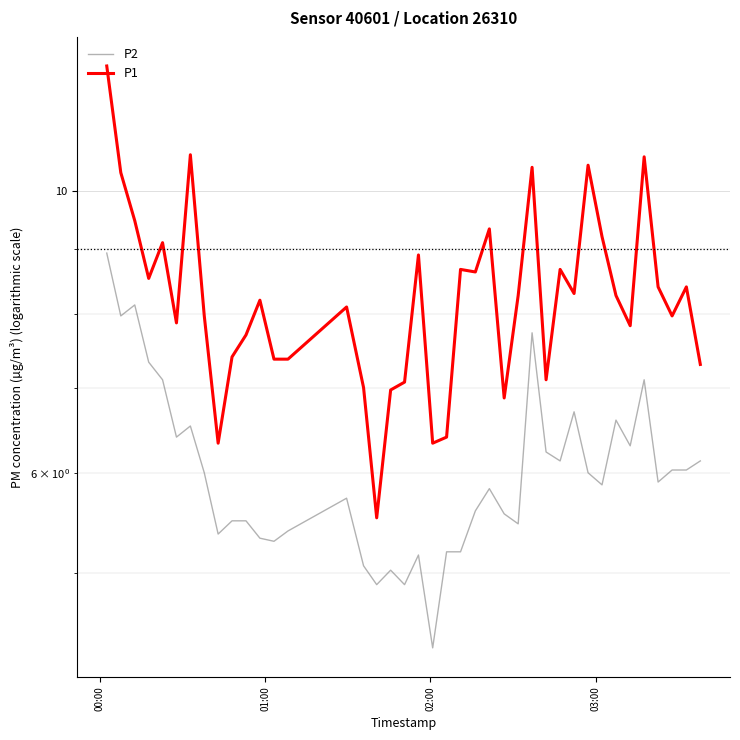

Reading left to right, list all the values displayed in this chart.

P2: 8.9	8.0	8.1	7.3	7.1	6.4	6.5	6.0	5.4	5.5	5.5	5.3	5.3	5.4	5.7	5.1	4.9	5.0	4.9	5.2	4.4	5.2	5.2	5.6	5.8	5.6	5.5	7.7	6.2	6.1	6.7	6.0	5.9	6.6	6.3	7.1	5.9	6.0	6.0	6.1
P1: 12.5	10.3	9.5	8.5	9.1	7.9	10.7	8.0	6.3	7.4	7.7	8.2	7.4	7.4	8.1	7.0	5.5	7.0	7.1	8.9	6.3	6.4	8.7	8.6	9.3	6.9	8.3	10.4	7.1	8.7	8.3	10.5	9.2	8.3	7.8	10.6	8.4	8.0	8.4	7.3